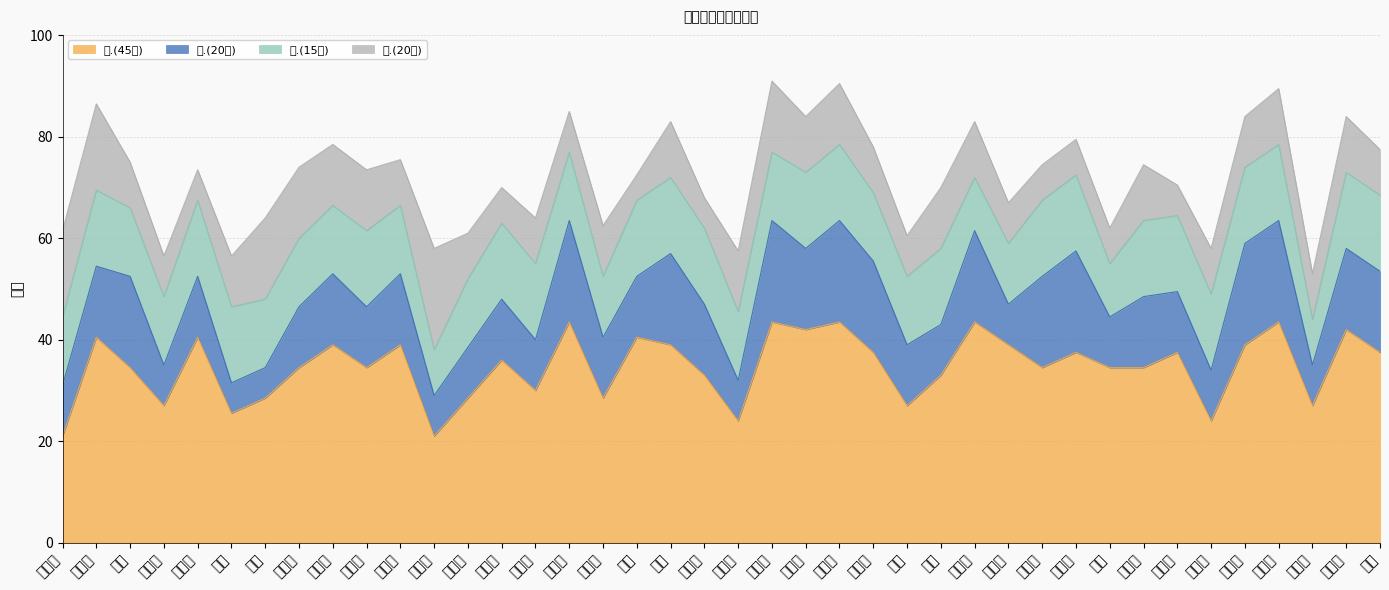

Where is 一.(45分) nearest to the value 32?

宋明硕